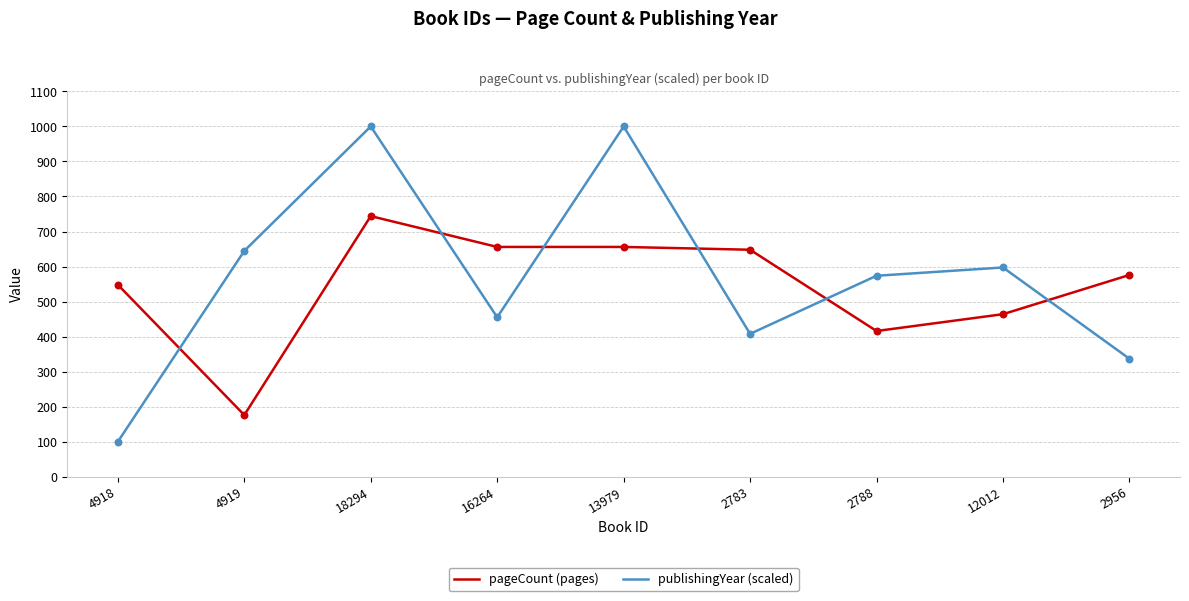

Which series changed the most between 18294 and 2783?

publishingYear (scaled)